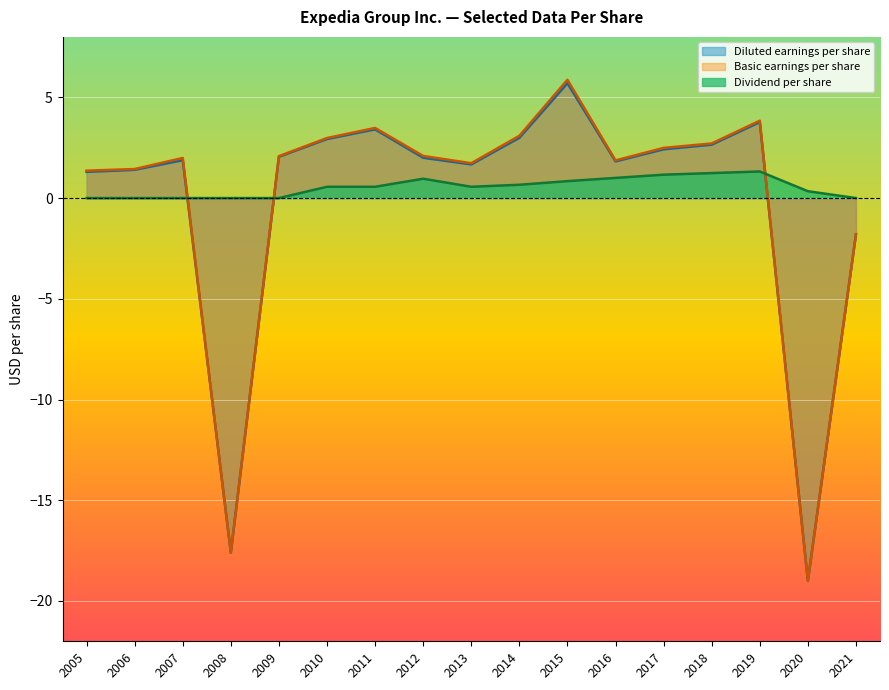

What is the average value of the Basic earnings per share series?

-0.1